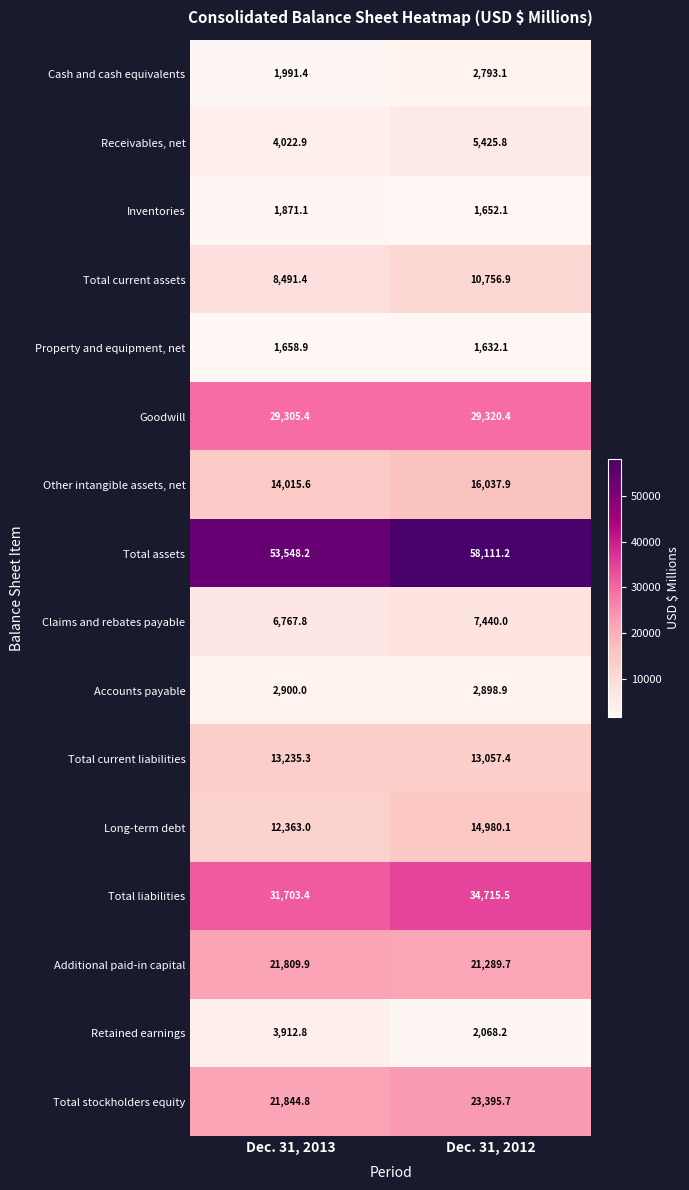

At which label does Other intangible assets, net first exceed 16037?

Dec. 31, 2012